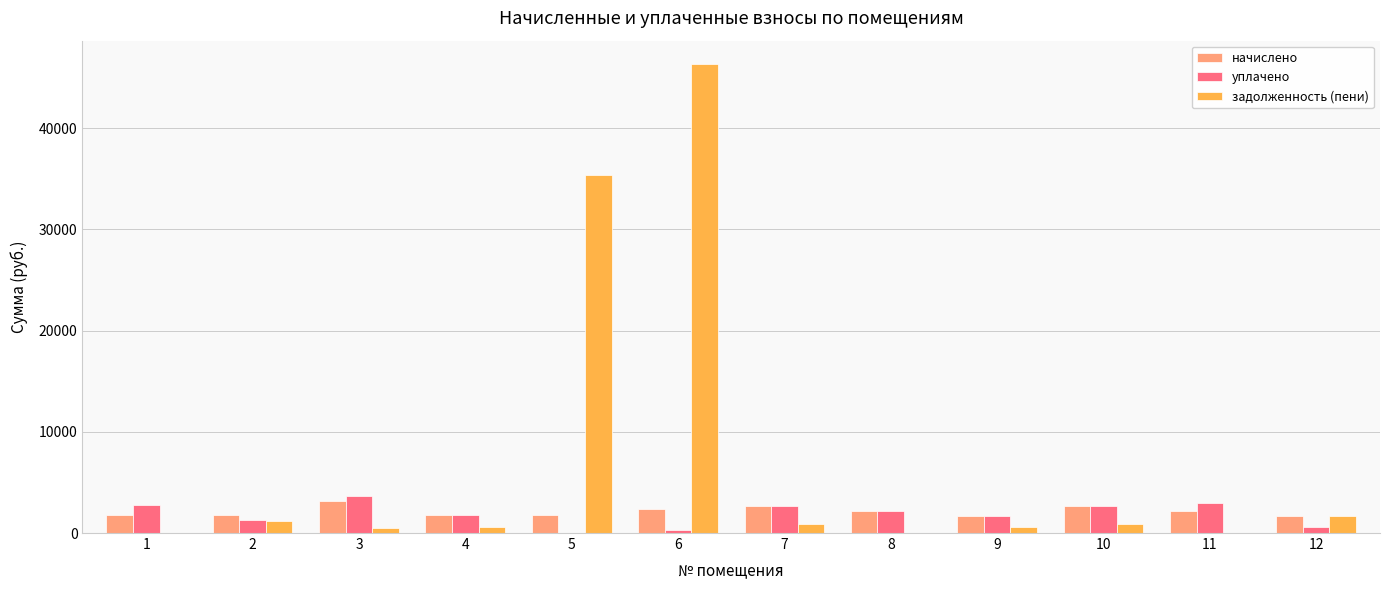

What is the sum of the начислено values at 1 and 2?

3490.1